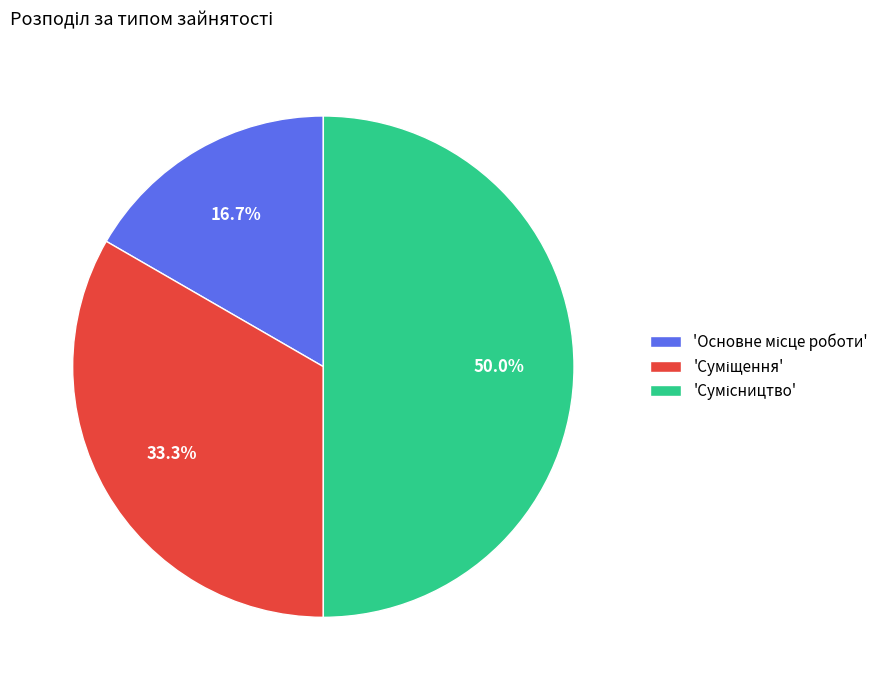

How many segments does this pie chart have?

3